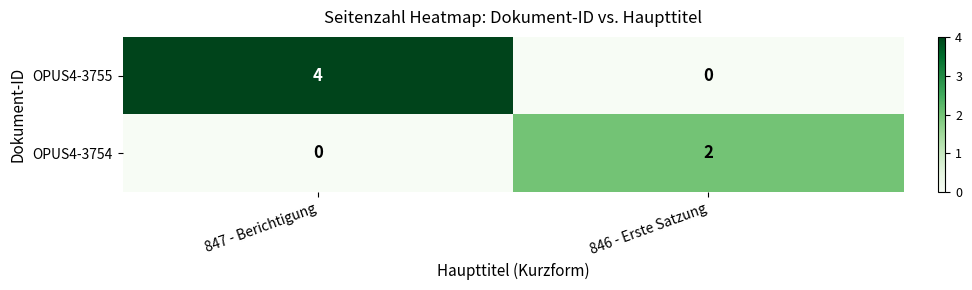

What is the difference between the maximum and minimum values in the OPUS4-3755 series?

4